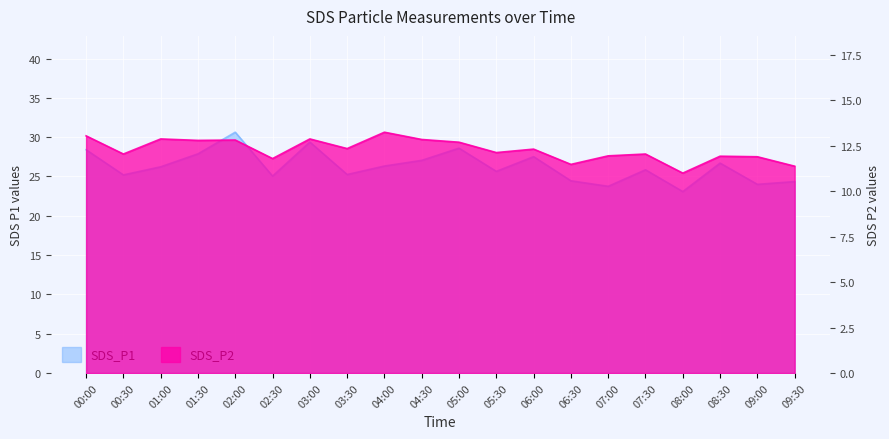

Which series has the largest total across all categories?

SDS_P1